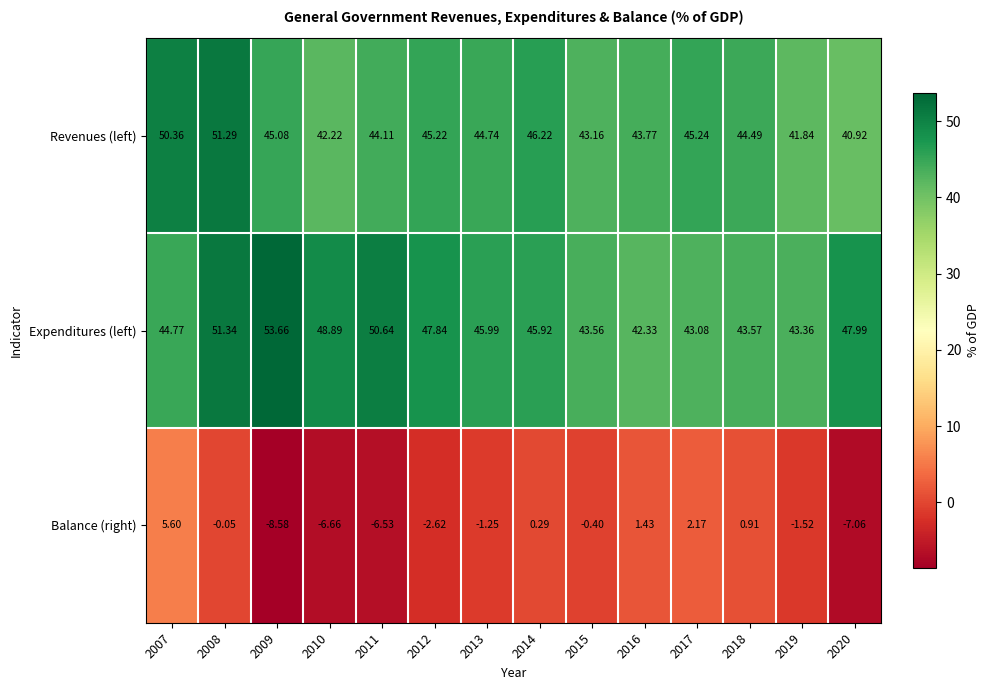

At which category is the sum across all series the highest?

2008